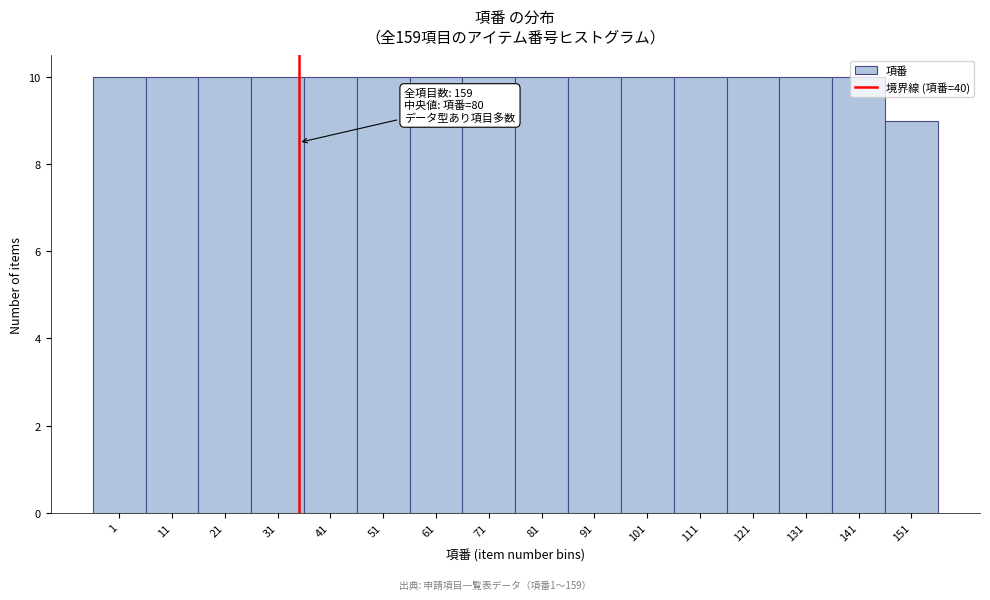

What is the ratio of the value at 141 to the value at 111?

1.0